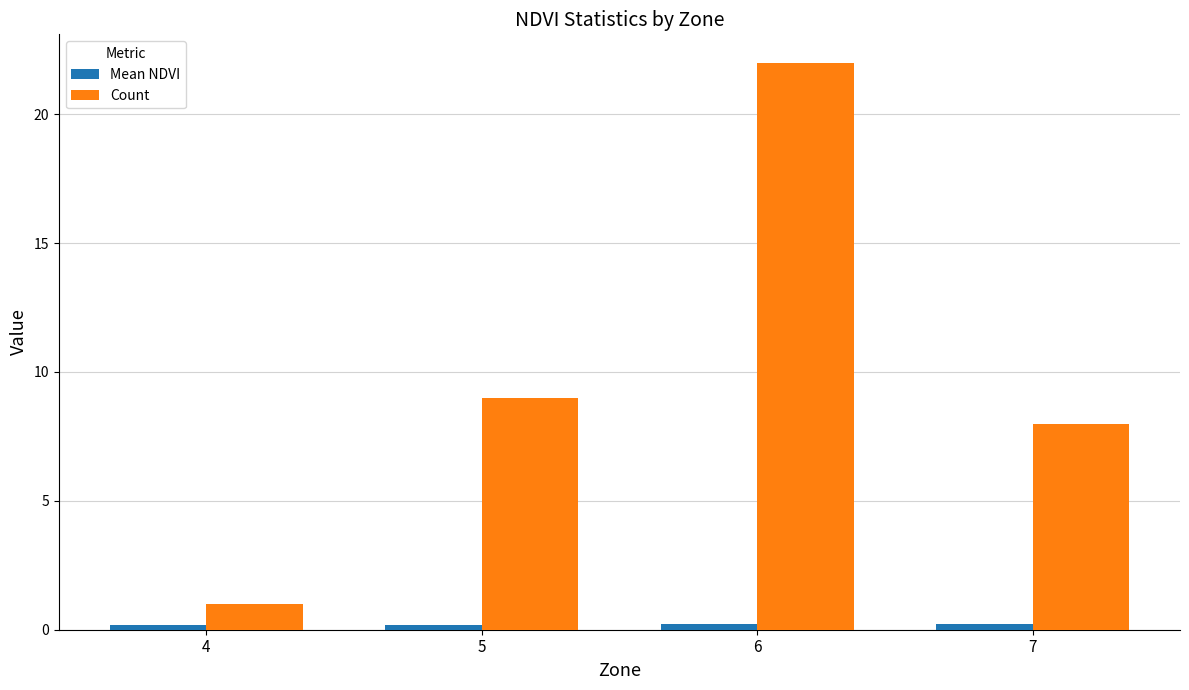

At which category does the chart reach its peak across all series?

6